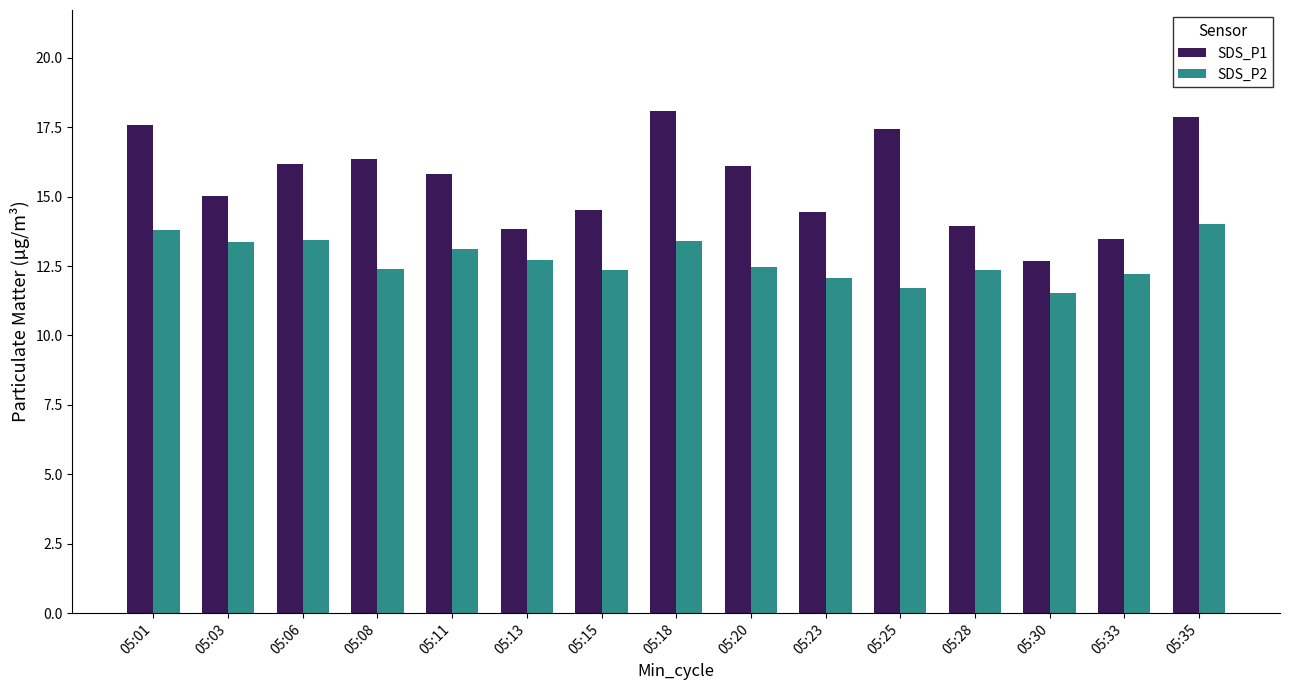

What is the difference between the maximum and second lowest values in the SDS_P1 series?

4.6